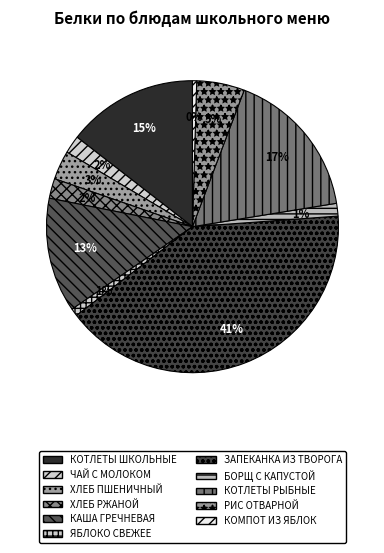

The БОРЩ С КАПУСТОЙ slice represents 11% of the pie. True or false?

False